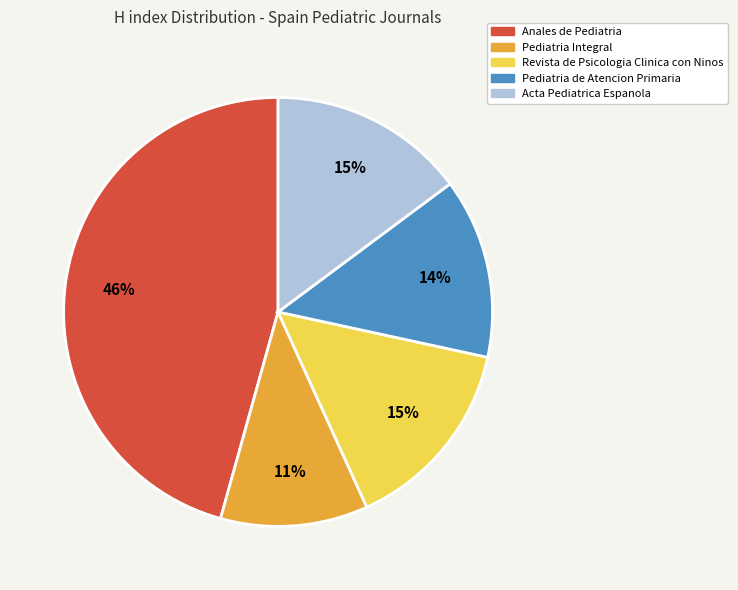

Which category has the biggest portion of the pie?

Anales de Pediatria